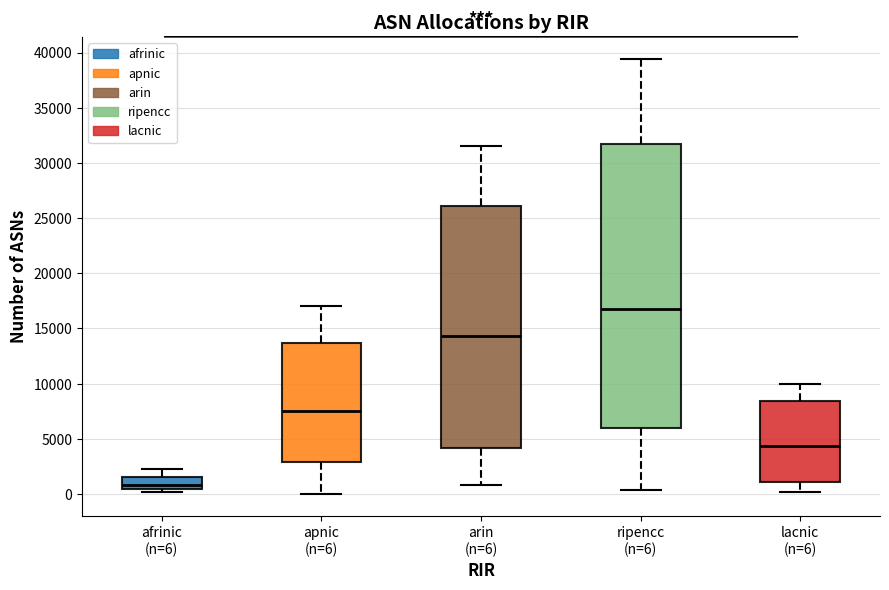

Reading left to right, read every box against the y-axis: the position of its median line, the range the box covers, and the ends of its whiskers. The values are not printed on the chart, so give them approximately, as read against the axis.

afrinic (n=6): median 1000, box 500 to 1500, whiskers 0 to 2500
apnic (n=6): median 7500, box 3000 to 13500, whiskers 0 to 17000
arin (n=6): median 14500, box 4000 to 26000, whiskers 1000 to 31500
ripencc (n=6): median 17000, box 6000 to 31500, whiskers 500 to 39500
lacnic (n=6): median 4500, box 1000 to 8500, whiskers 0 to 10000